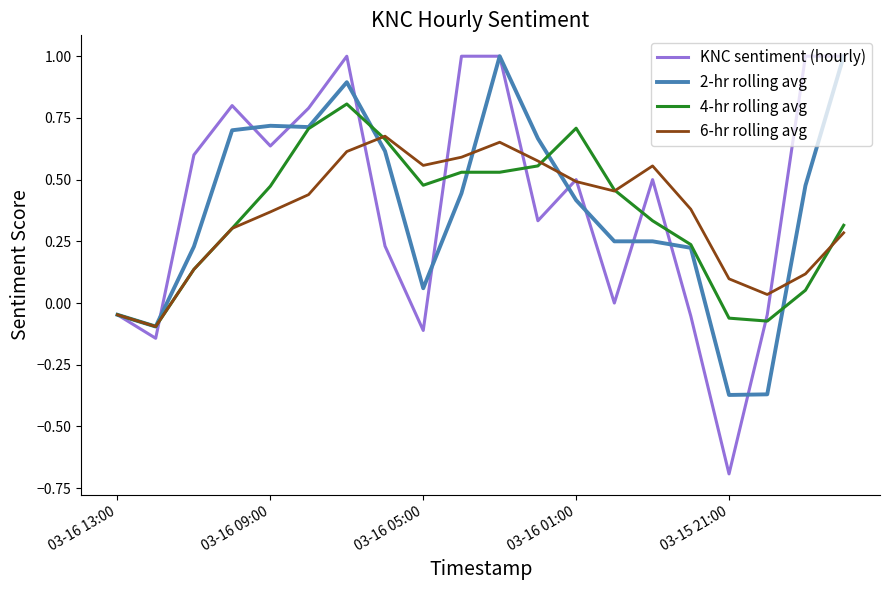

Does the chart have visible grid lines?

No